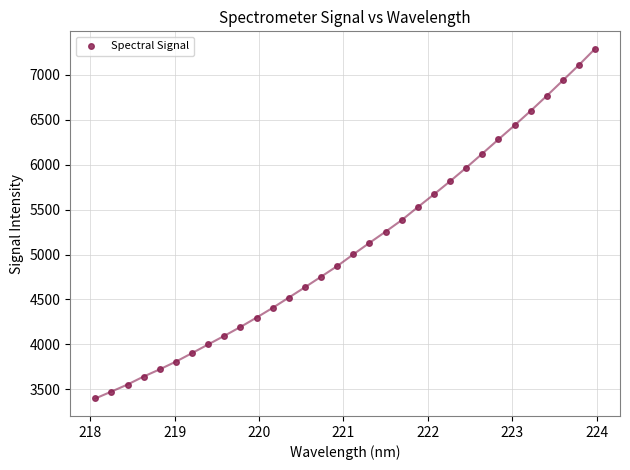

What is the range of X values (max minus min)?

5.9